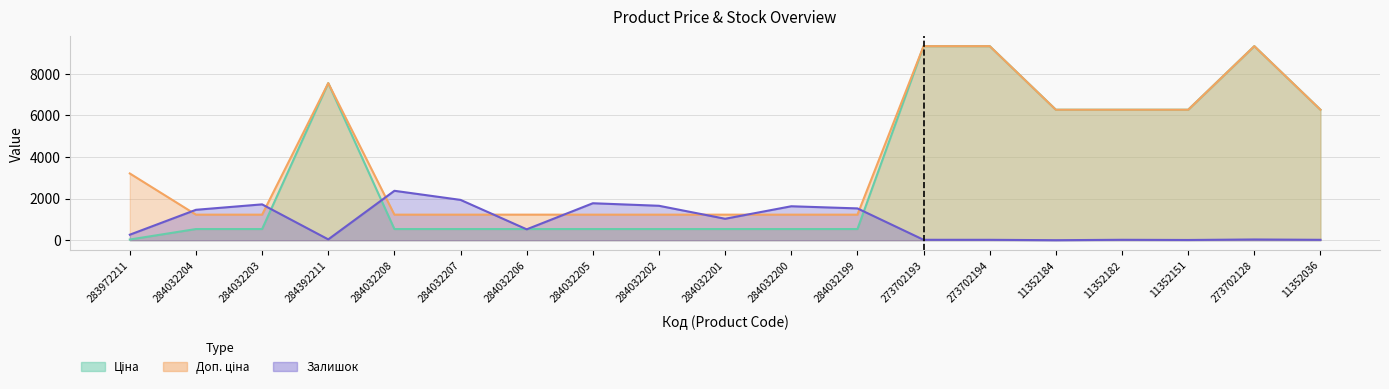

True or false: Ціна and Доп. ціна intersect in this chart.

False